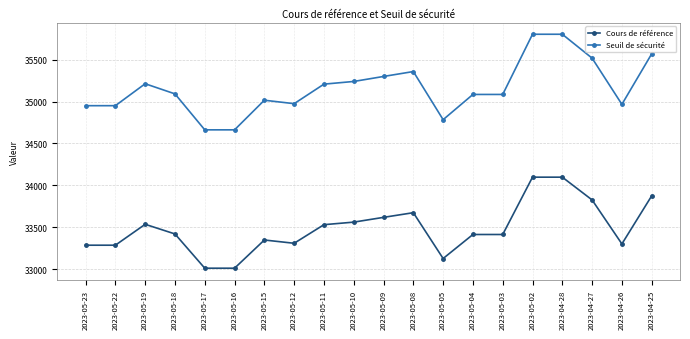

True or false: Seuil de sécurité has more than 0 points higher than both neighbors.

True